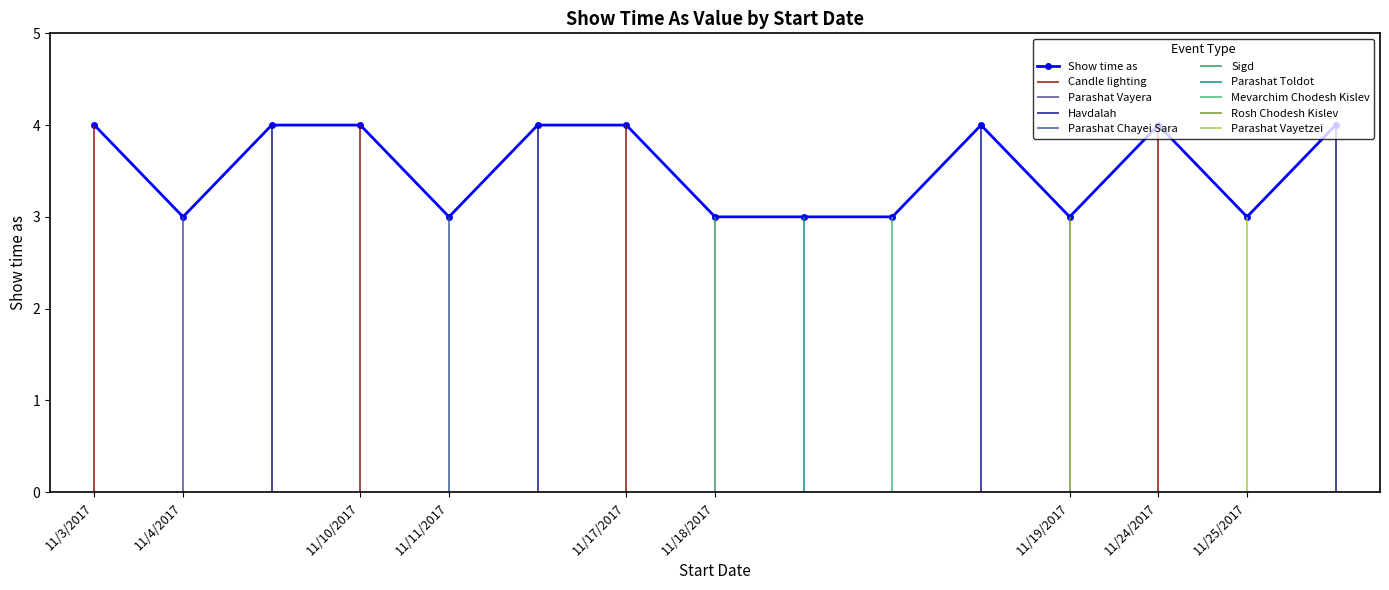

Which has a higher value, 11/17/2017 or 11/10/2017?

11/10/2017